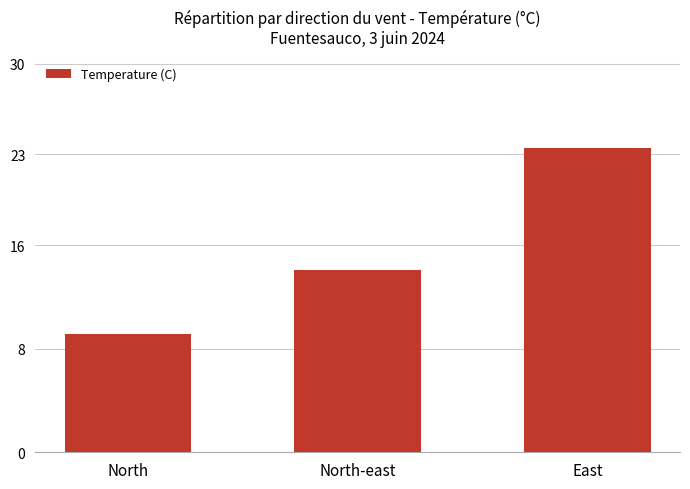

Reading left to right, transcribe all the data shown in this chart.

North=9.1	North-east=14.1	East=23.5